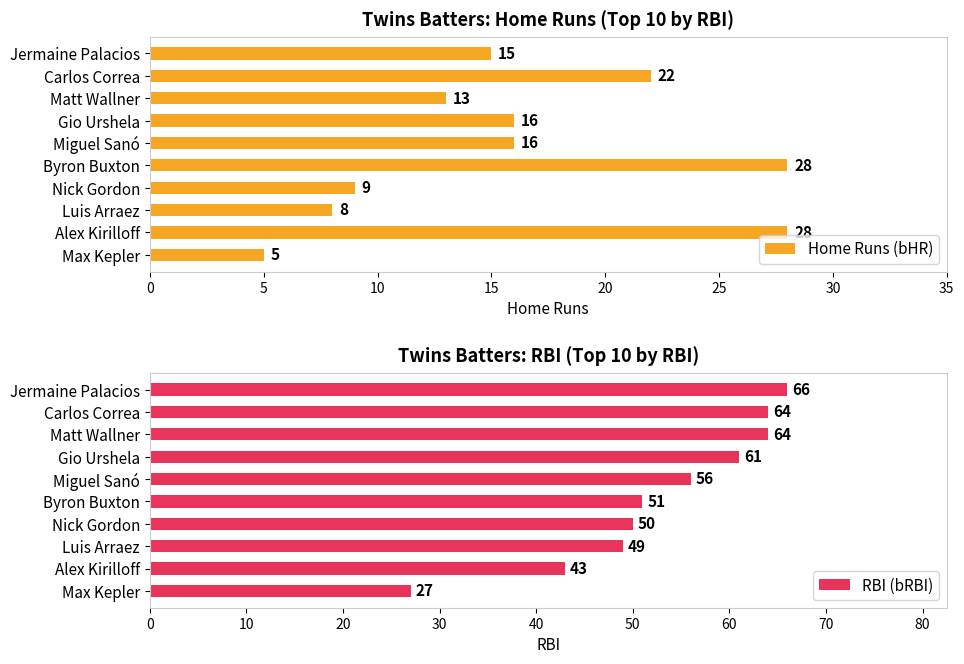

What is the difference between the maximum and minimum values in the Home Runs (bHR) series?

23